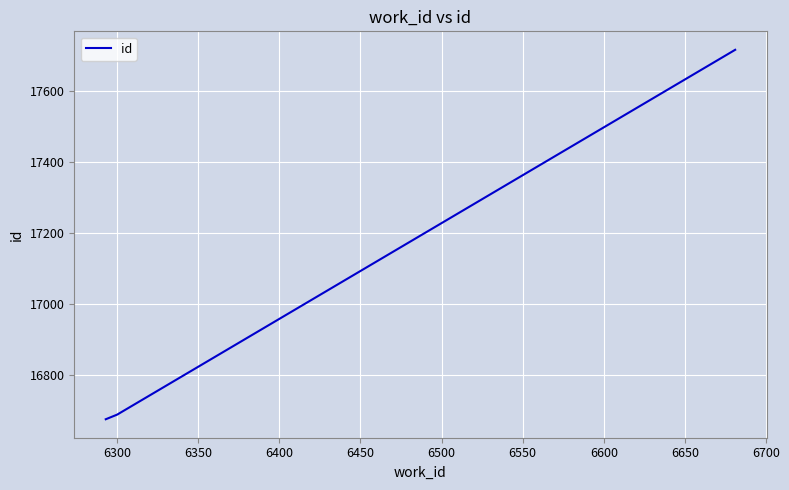

What is the average value?

17026